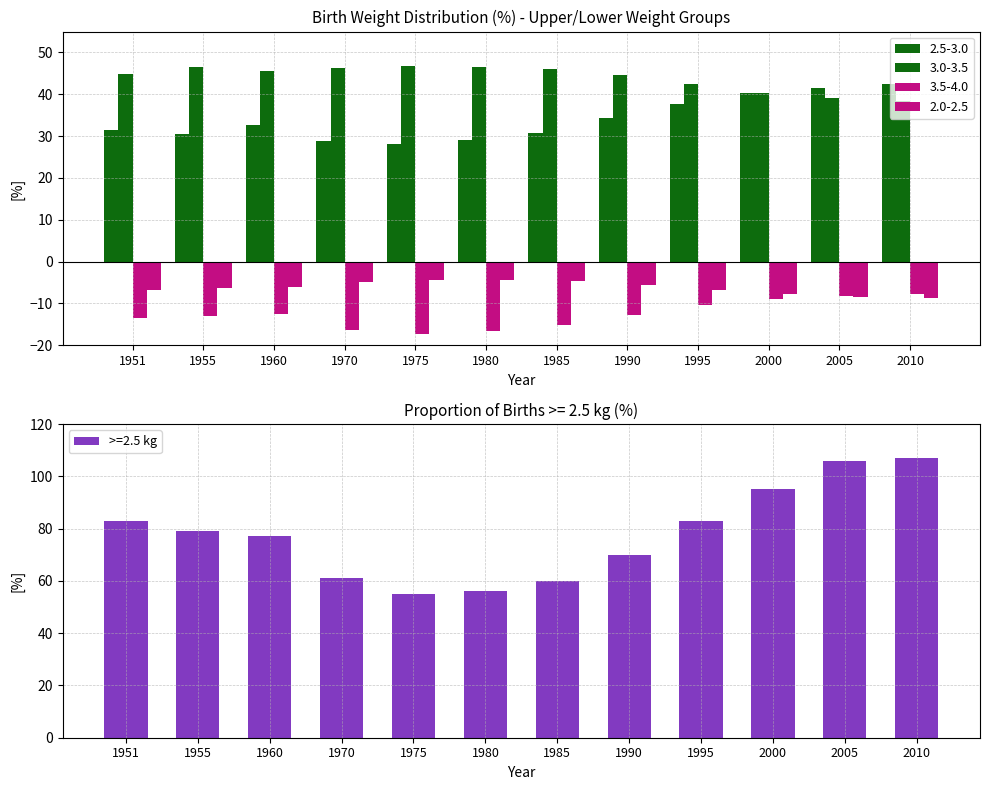

How many groups of bars are there?

12